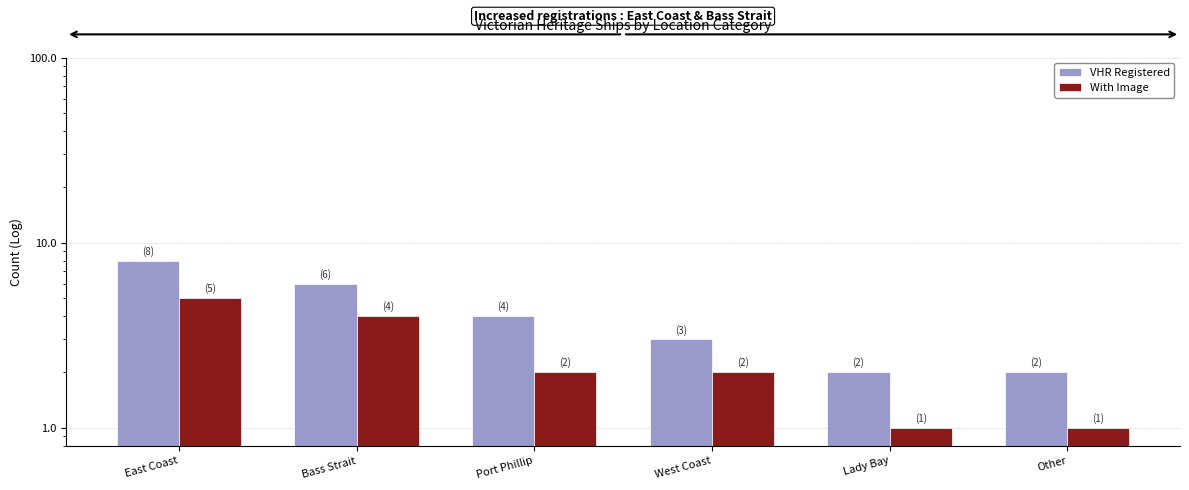

How many With Image values are between 1 and 4?

5